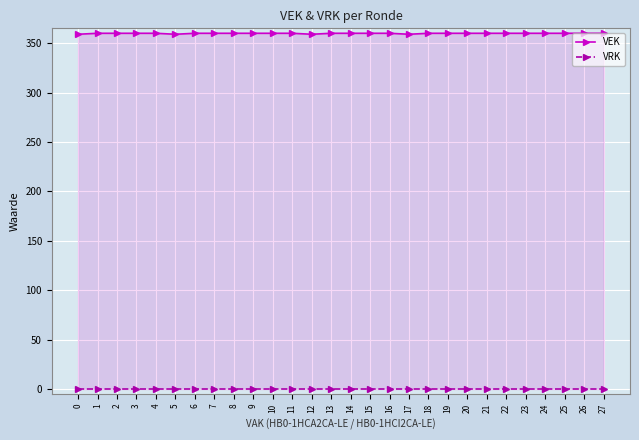

What is the sum of all VEK values?

10076